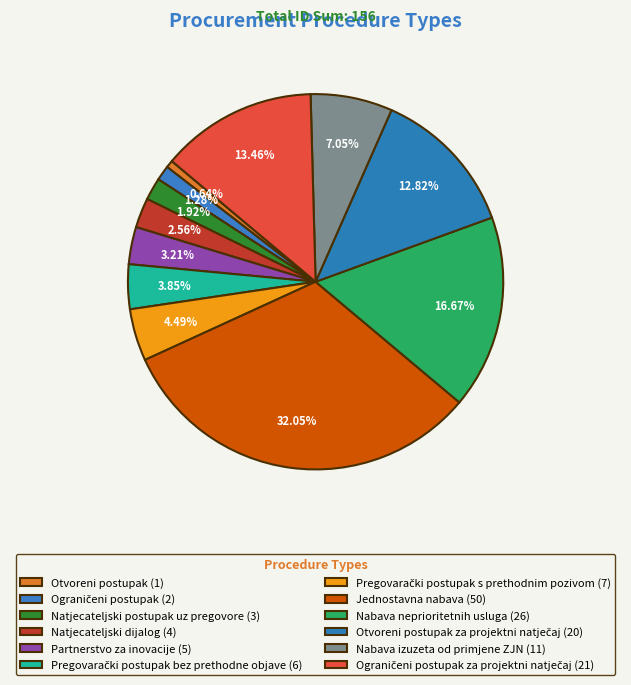

Which category has the biggest portion of the pie?

Jednostavna nabava